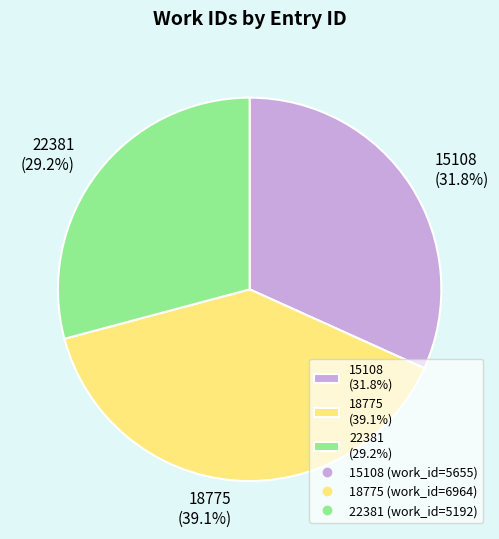

Does 22381 represent more than half of the total?

No